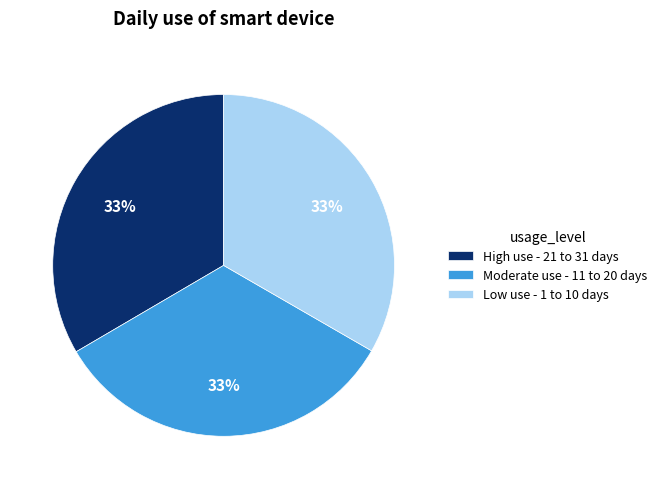

To the nearest percent, what portion does Low use - 1 to 10 days represent?

33%